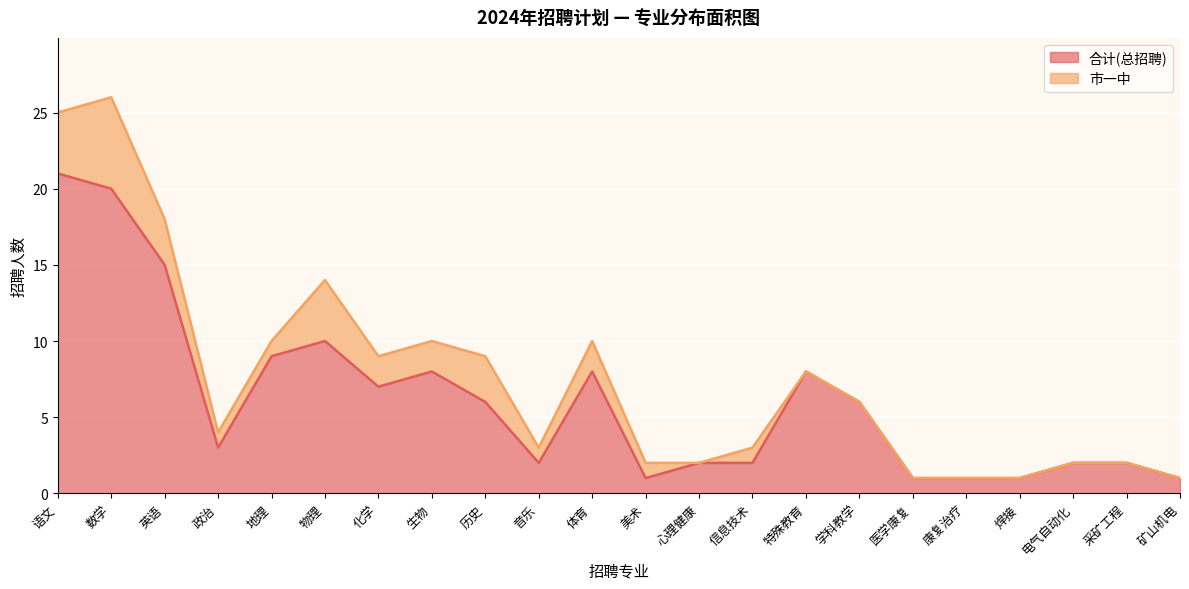

Approximately how many times larger is the value at 数学 compared to 特殊教育?

2.5